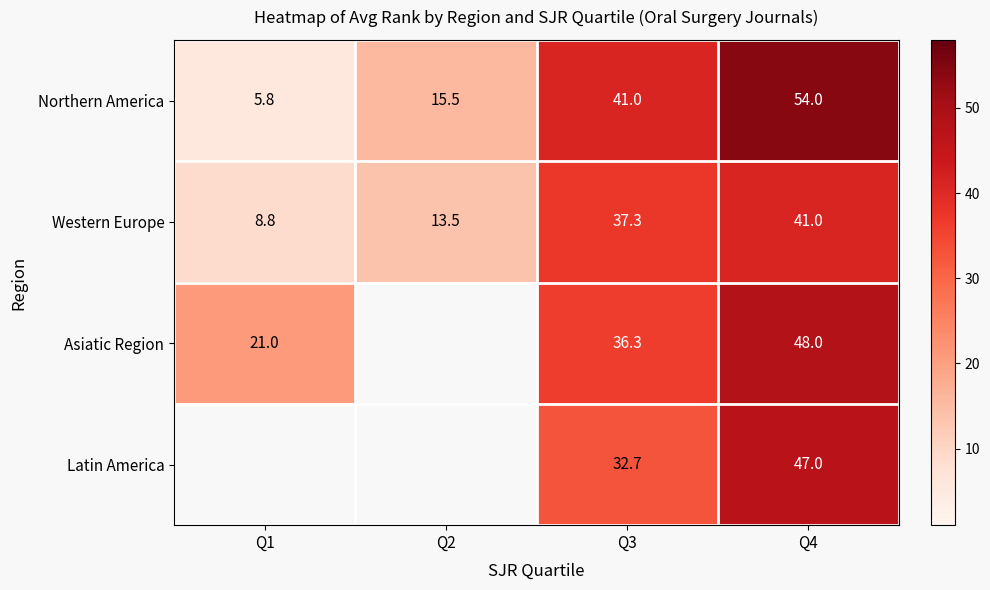

How many values in the Western Europe series exceed 37?

2